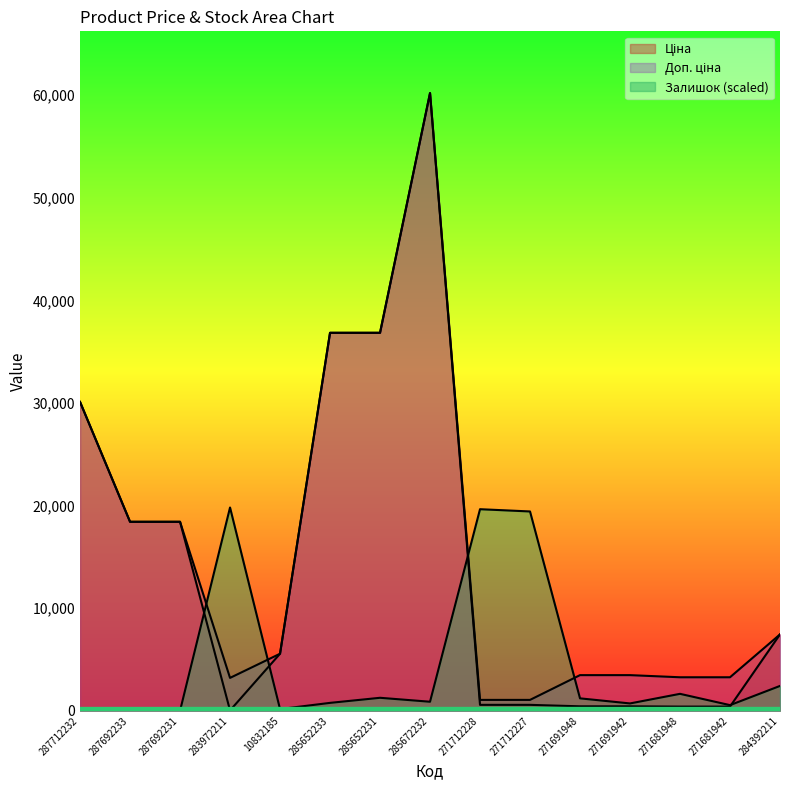

What is the value of the Ціна point at the 5th from the left?

5560.3